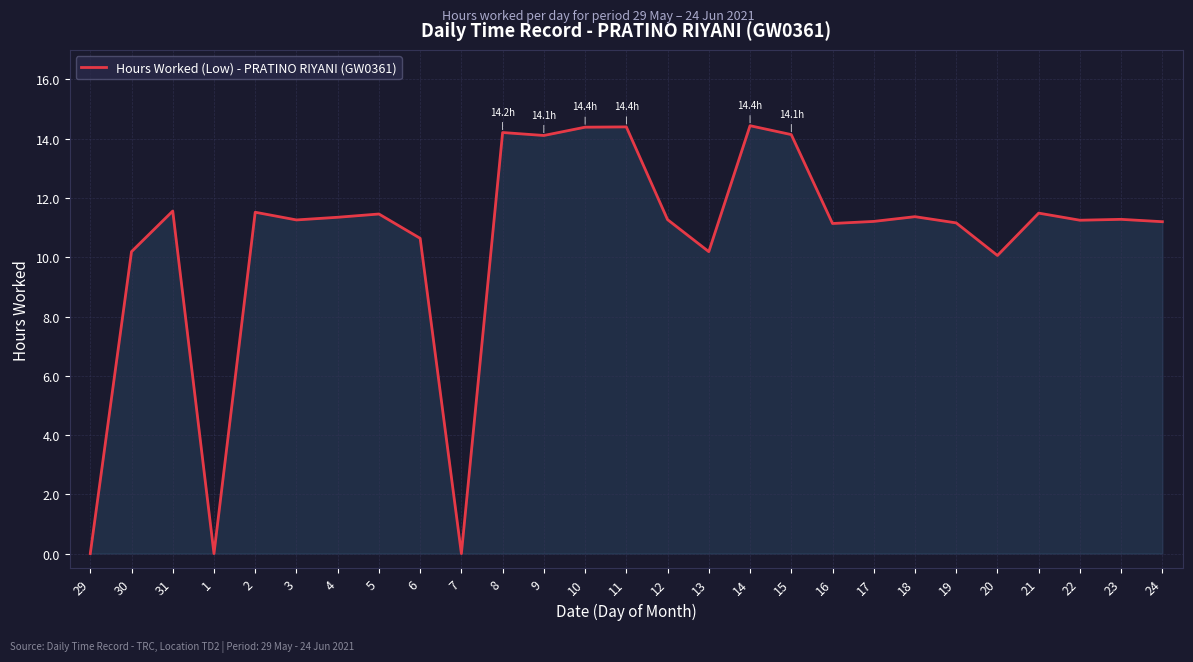

What is the difference between the values at 15 and 24?

2.9